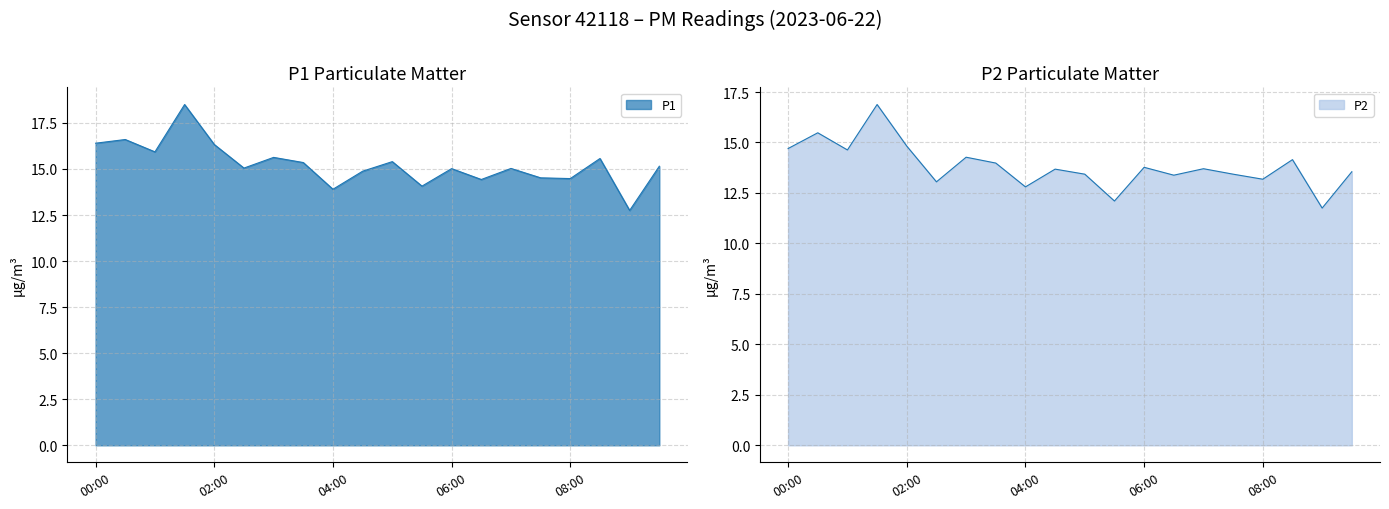

True or false: P1 and P2 cross at least once.

False